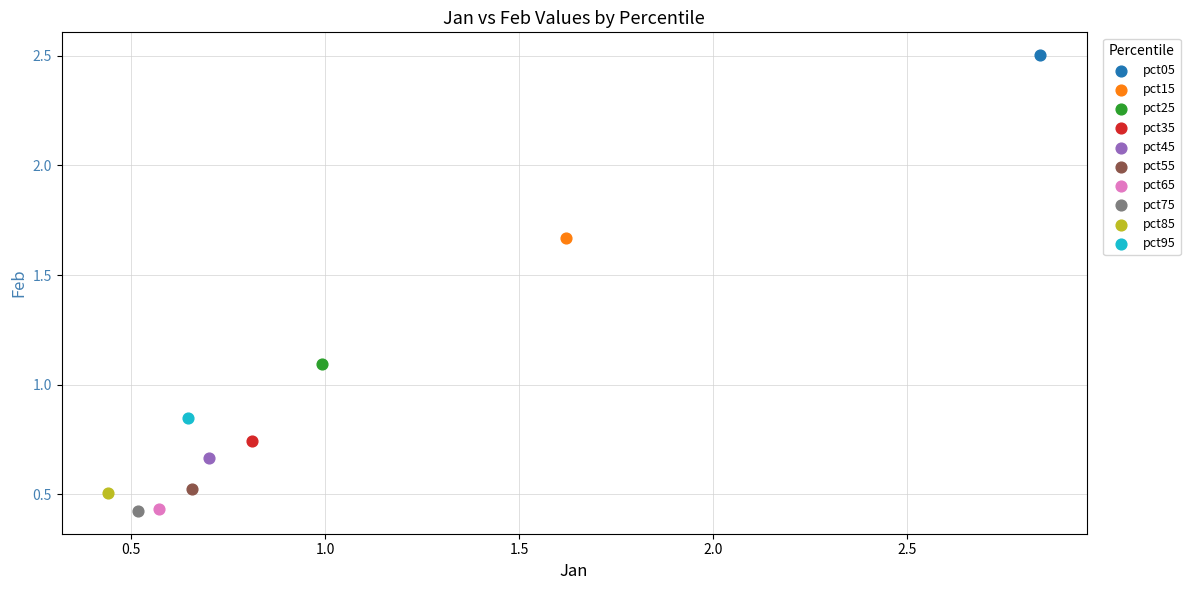

What are all the series names shown in the legend?

pct05, pct15, pct25, pct35, pct45, pct55, pct65, pct75, pct85, pct95